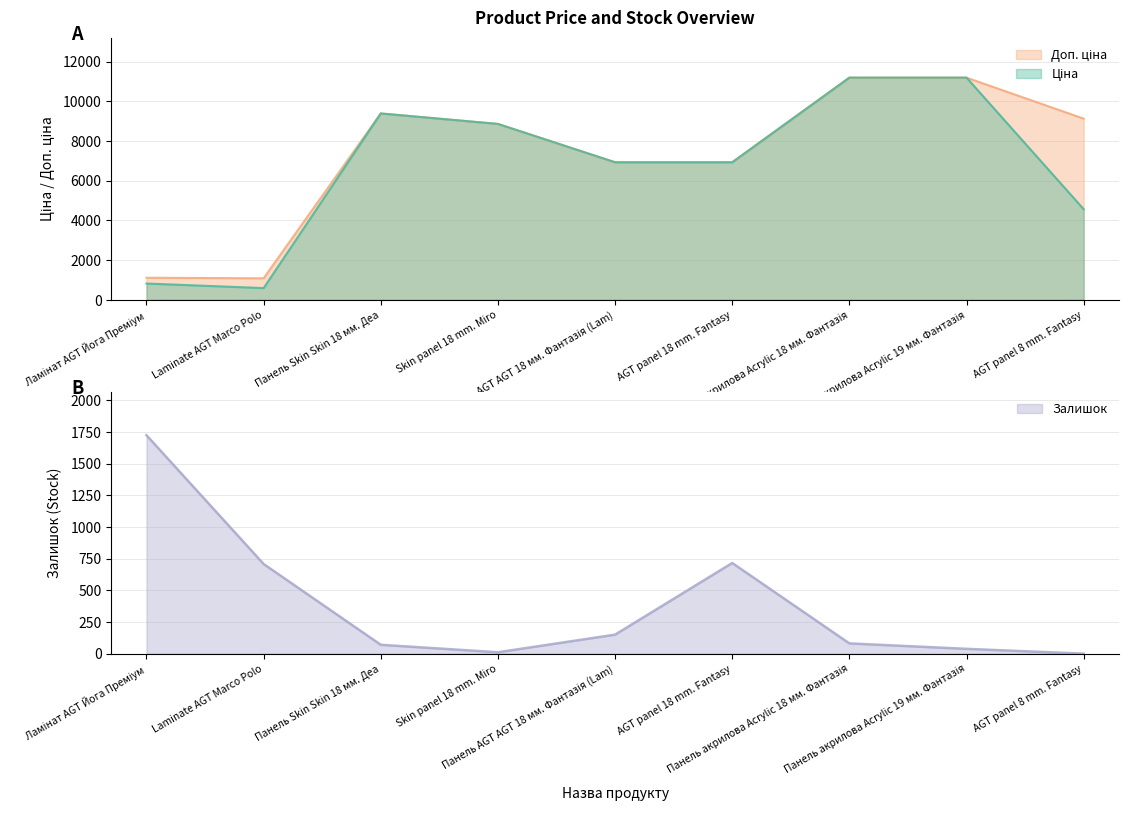

Count the number of data series in this chart.

3